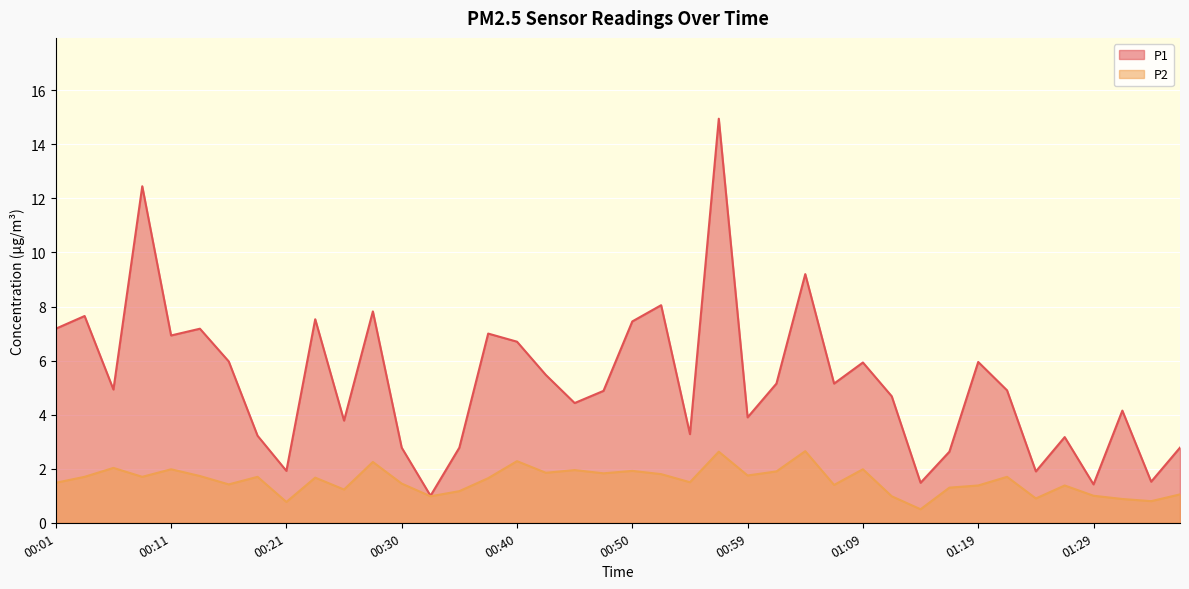

What is the difference between the maximum and minimum values in the P1 series?

13.9